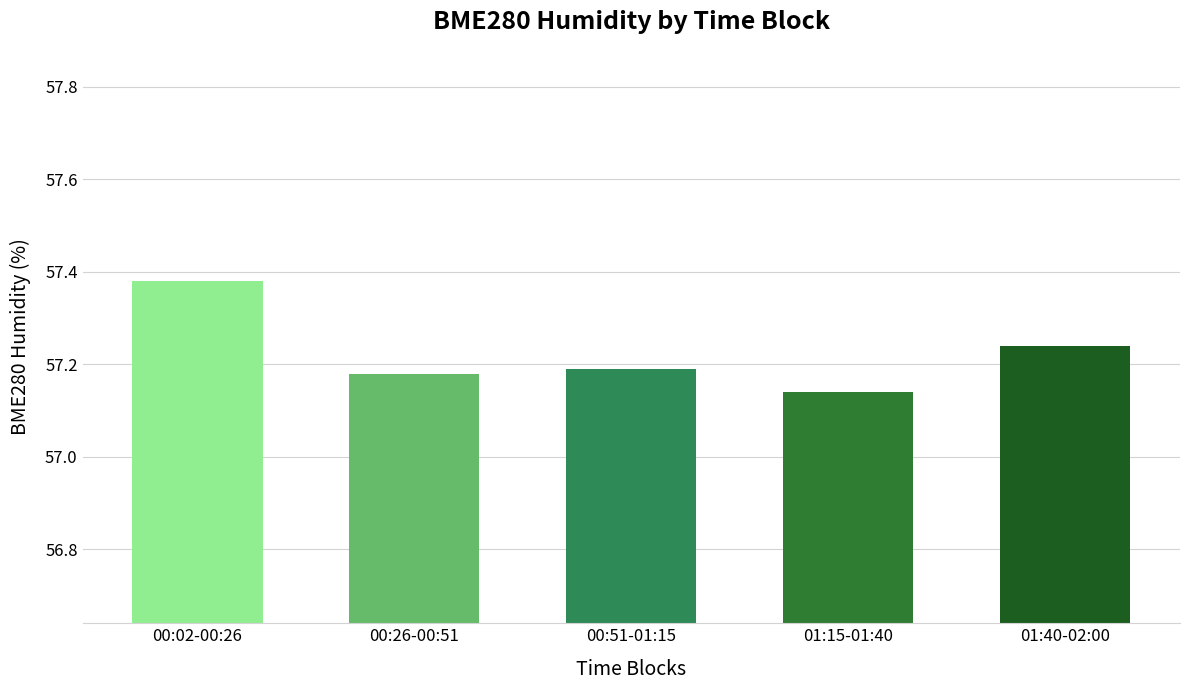

What position from the left is 01:40-02:00?

5